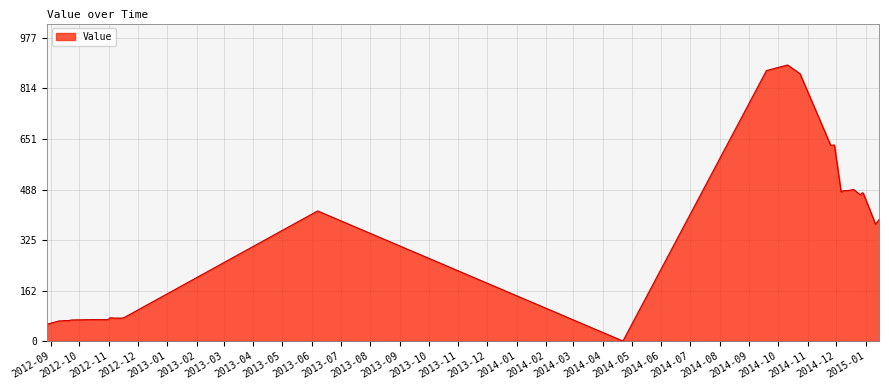

What is the greatest value displayed?

889